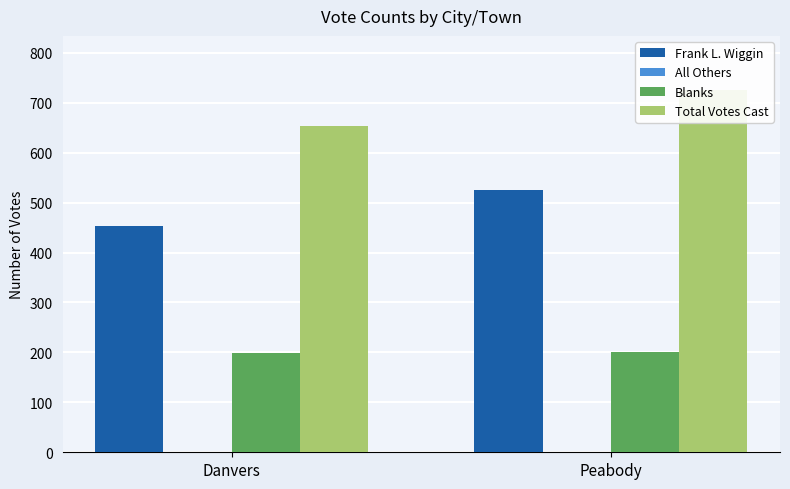

How many series are shown in this chart?

4